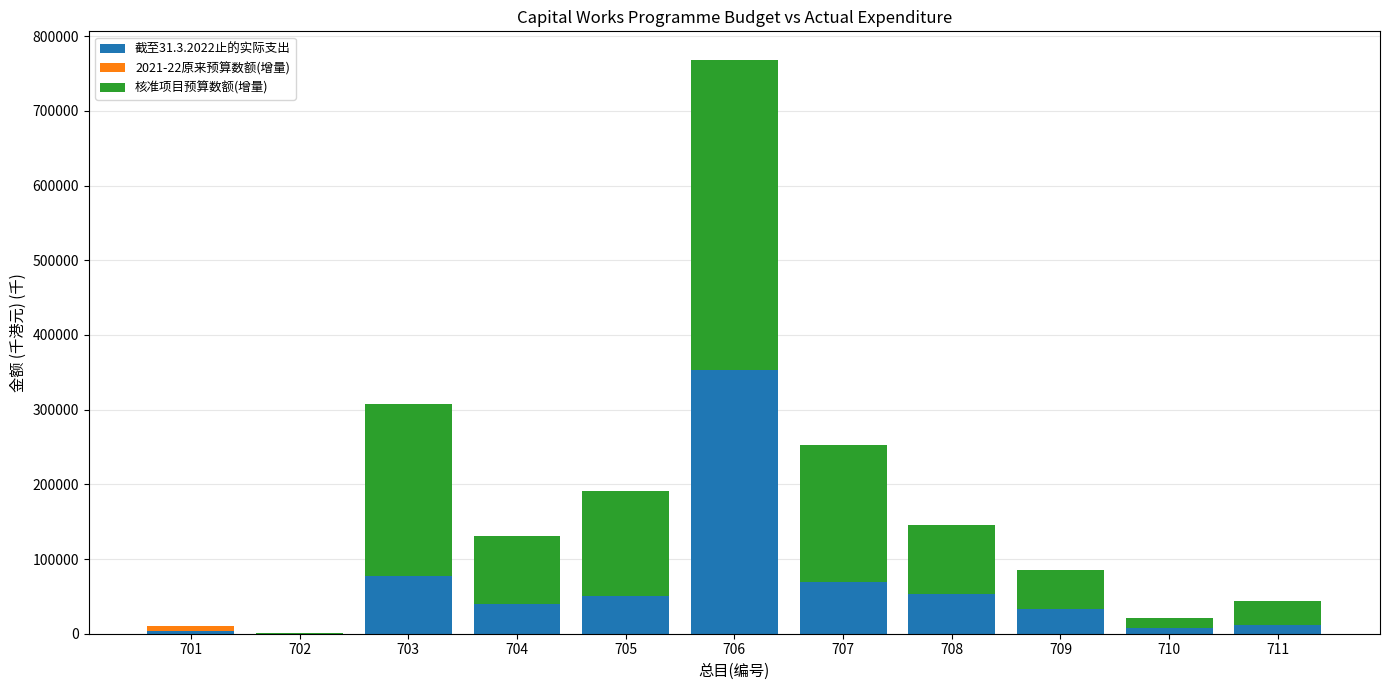

What is the total value across all series at 706?

768111.7